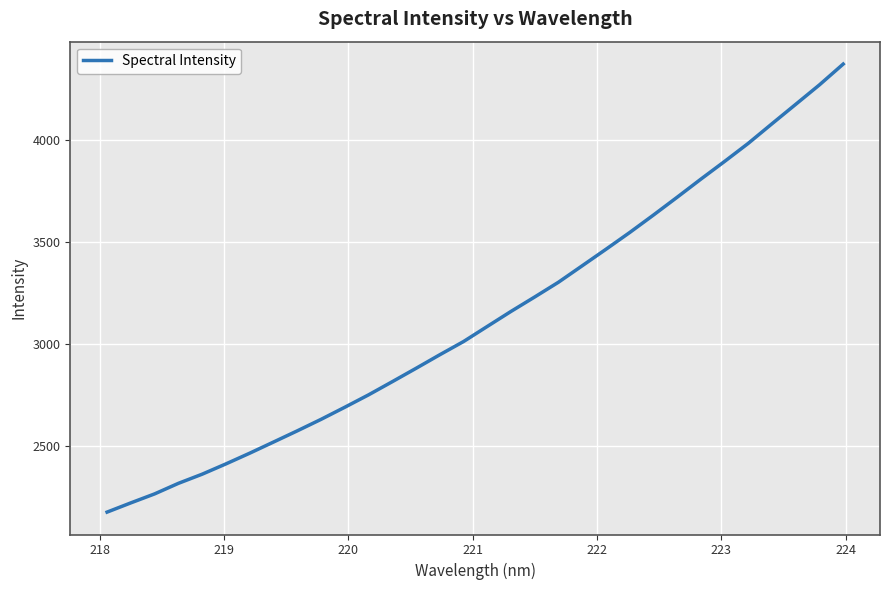

What is the greatest value displayed?

4371.8